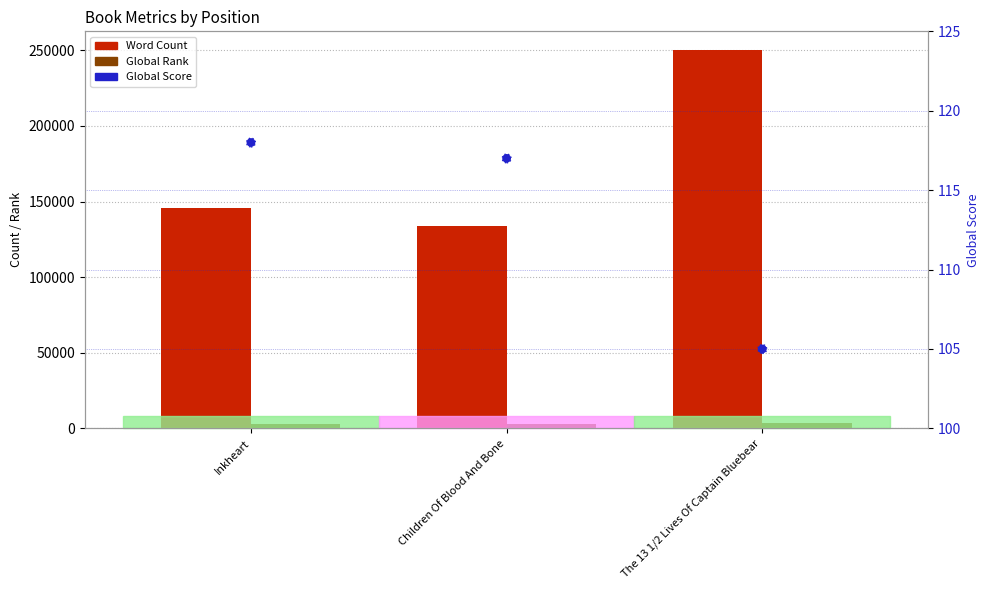

What are all the series names shown in the legend?

Word Count, Global Rank, Global Score